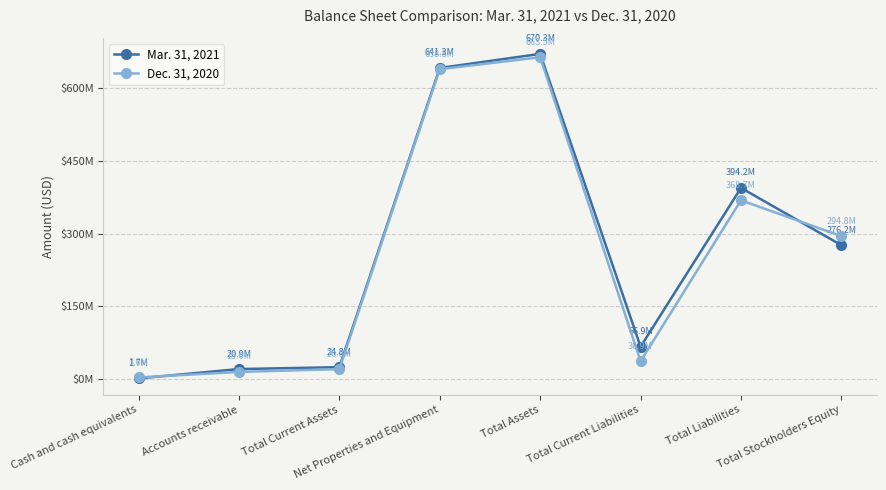

What are all the series names shown in the legend?

Mar. 31, 2021, Dec. 31, 2020